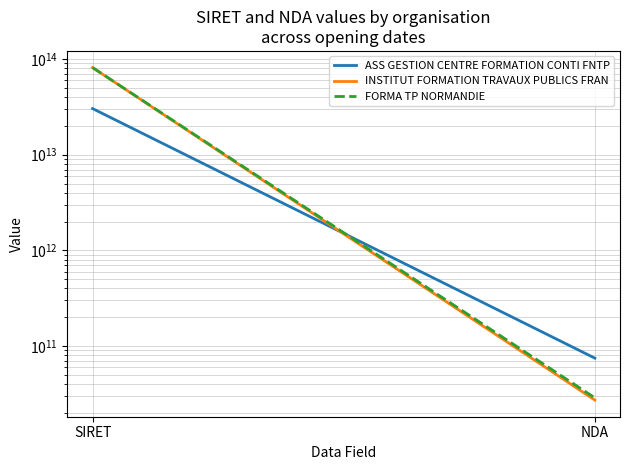

What is the label of the 2nd point from the left?

NDA